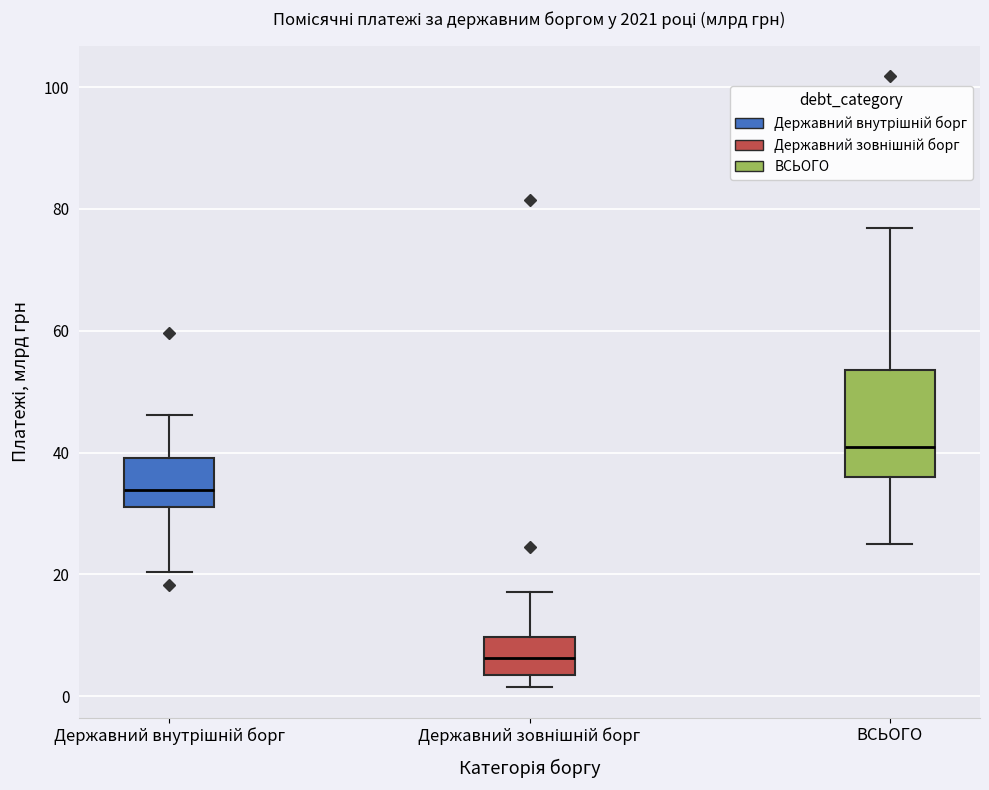

Where does the lower whisker of the box for Державний внутрішній борг end on the y-axis? The values are not printed on the chart, so give them approximately, as read against the axis.

20